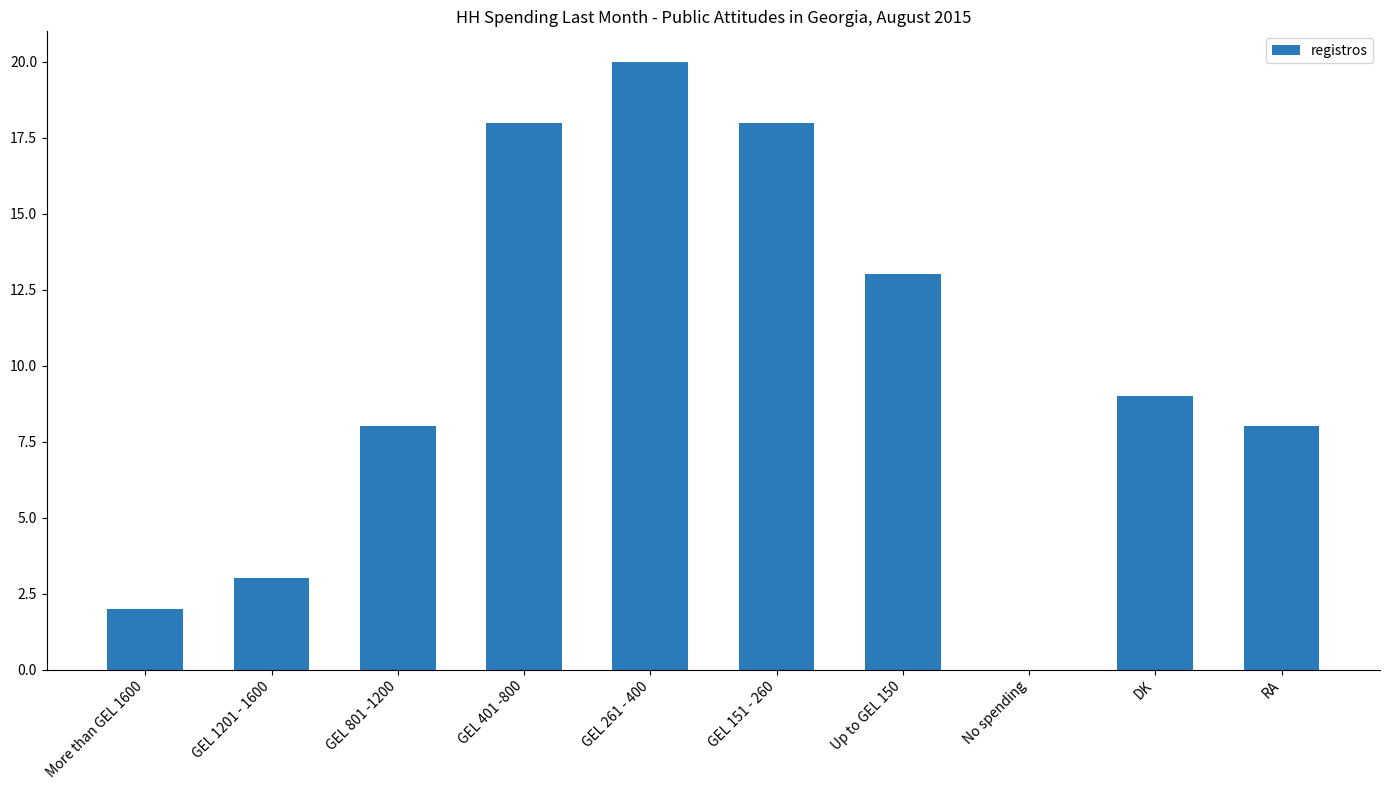

Count the number of data series in this chart.

1